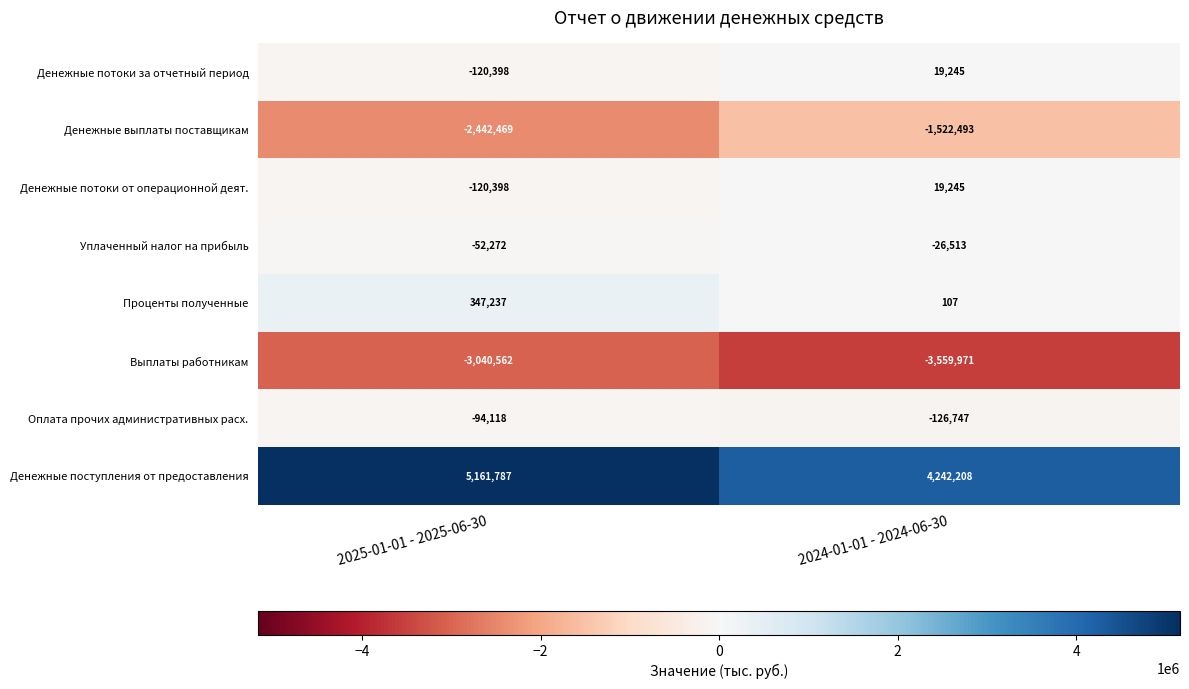

What is the average value of the Выплаты работникам series?

-3300266